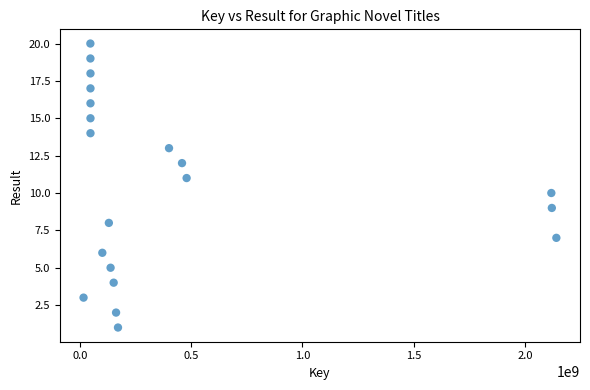

What is the range of X values (max minus min)?

2124399435